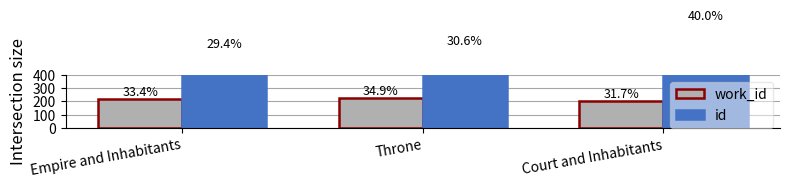

How many bars are there in total?

6